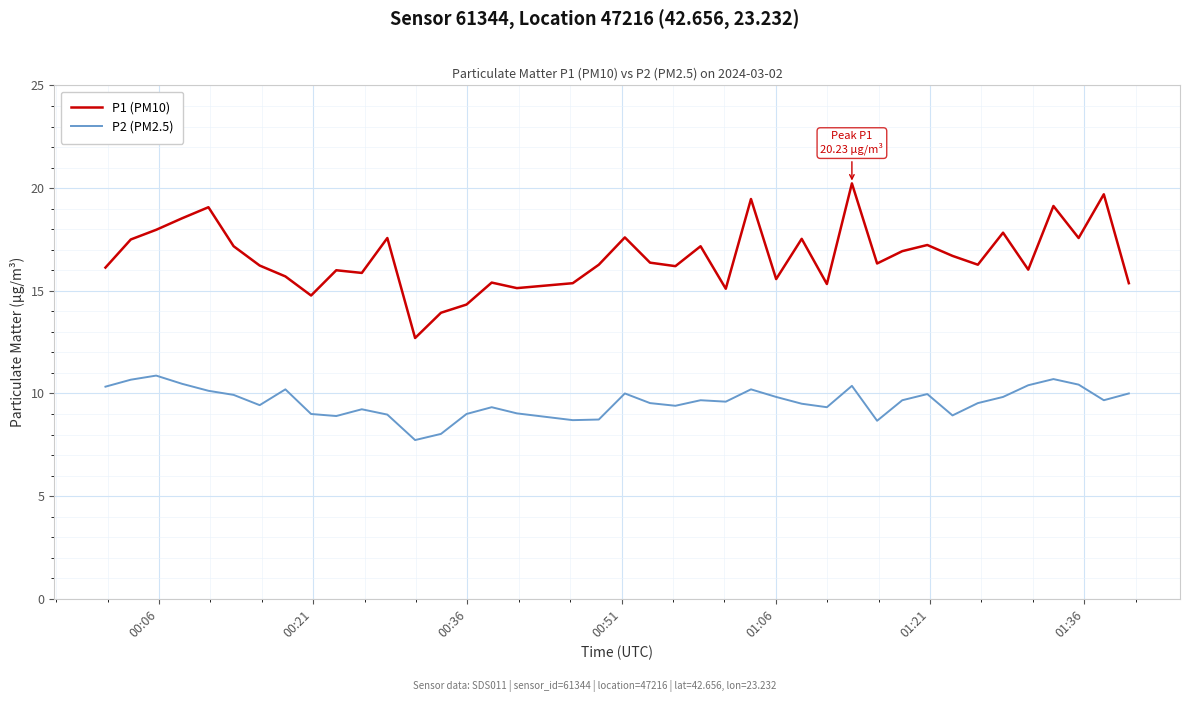

What is the difference between the maximum and minimum values in the P2 (PM2.5) series?

3.1